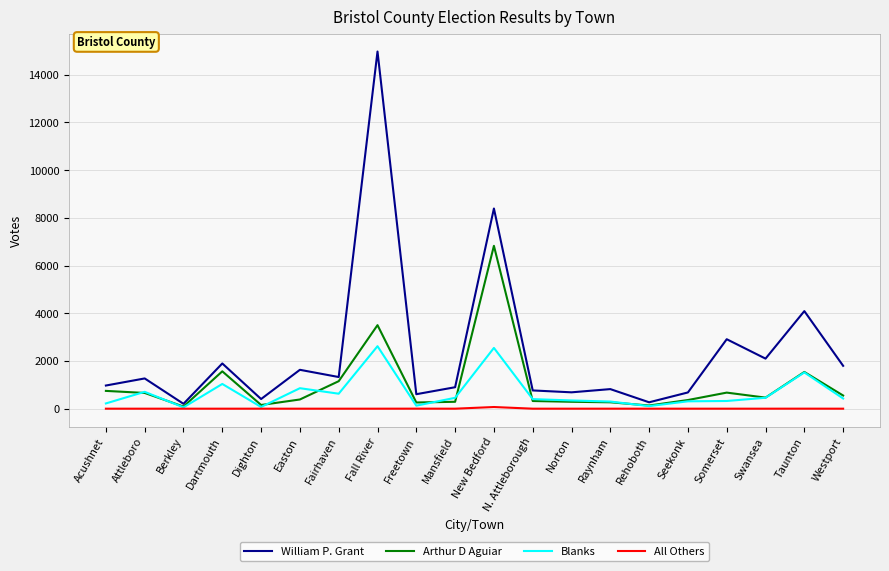

Is the value of All Others at Fall River greater than the value of Arthur D Aguiar at Dartmouth?

No